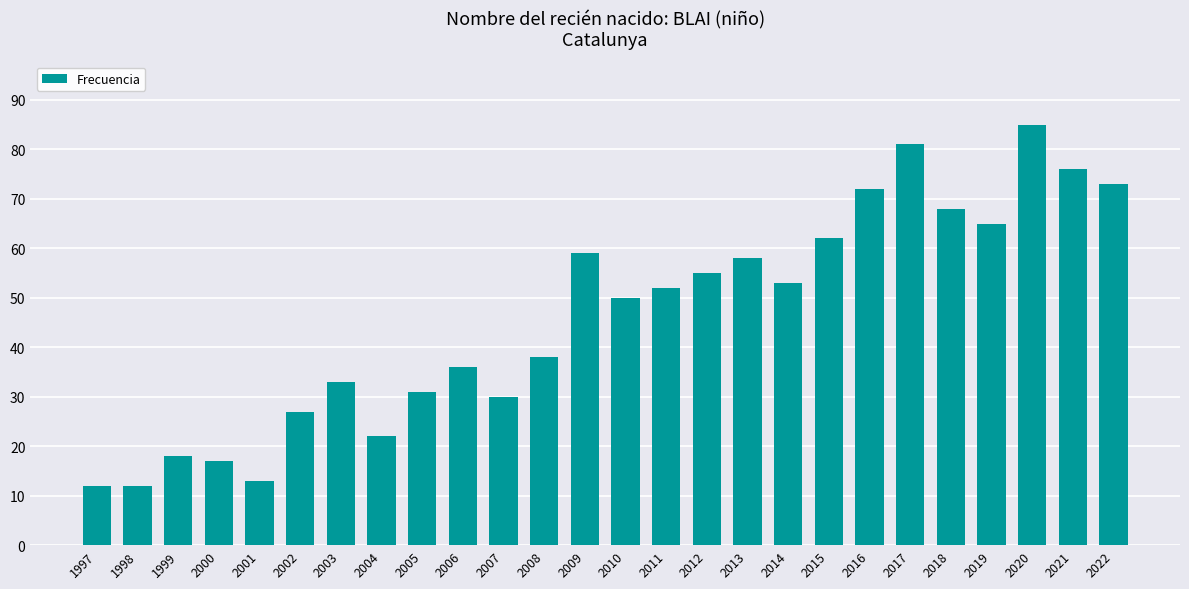

What is the sum of the values at 2015 and 2019?

127